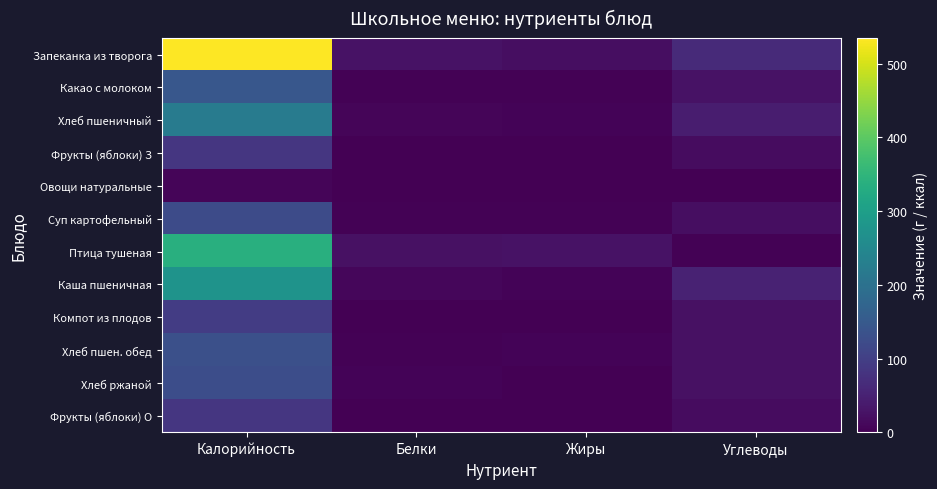

Which category has the lowest value across all series?

Белки